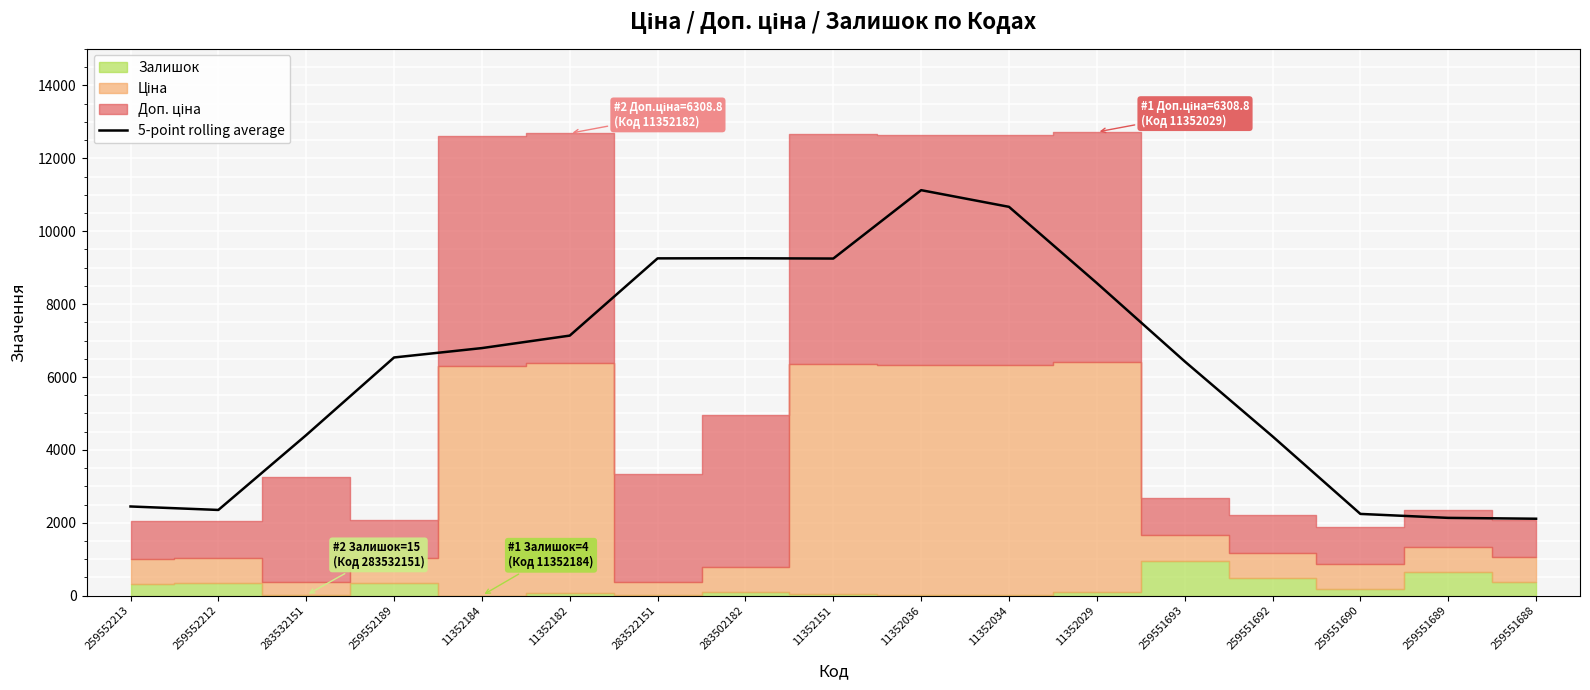

What is the average value?

6182.8